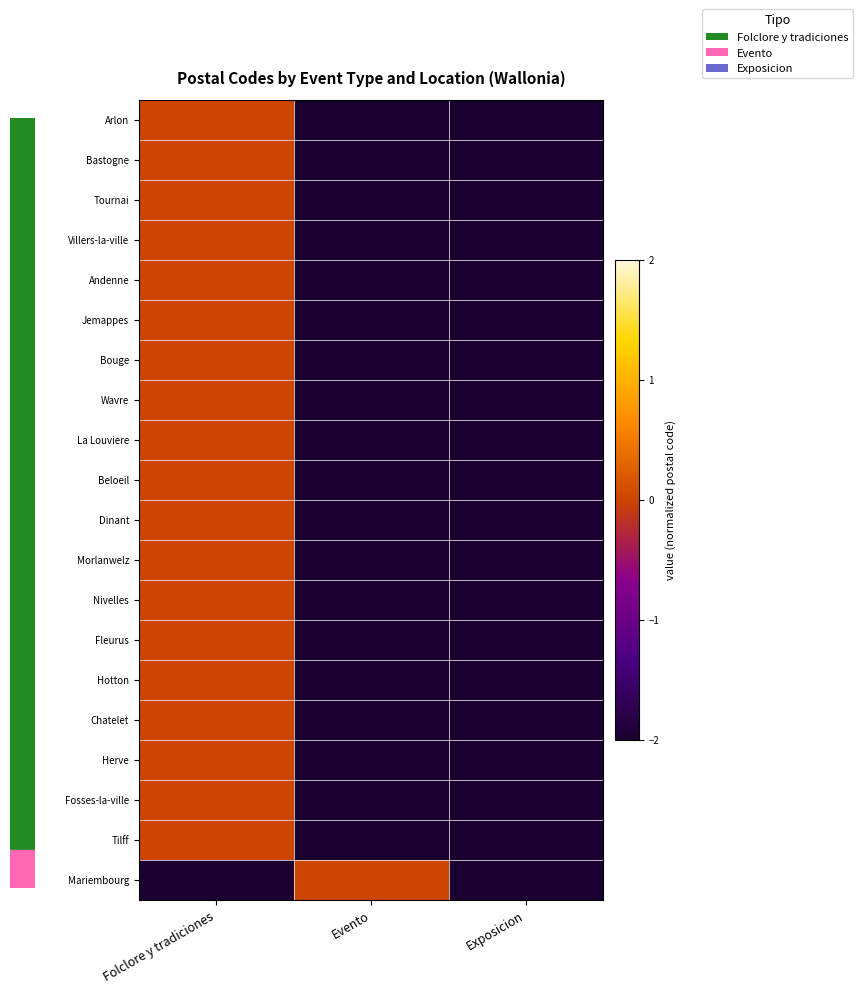

Reading right to left, list all the values displayed in this chart.

Arlon: Exposicion=-6700	Evento=-6700	Folclore y tradiciones=0
Bastogne: Exposicion=-6600	Evento=-6600	Folclore y tradiciones=0
Tournai: Exposicion=-7500	Evento=-7500	Folclore y tradiciones=0
Villers-la-ville: Exposicion=-1495	Evento=-1495	Folclore y tradiciones=0
Andenne: Exposicion=-5300	Evento=-5300	Folclore y tradiciones=0
Jemappes: Exposicion=-7012	Evento=-7012	Folclore y tradiciones=0
Bouge: Exposicion=-5004	Evento=-5004	Folclore y tradiciones=0
Wavre: Exposicion=-1300	Evento=-1300	Folclore y tradiciones=0
La Louviere: Exposicion=-7100	Evento=-7100	Folclore y tradiciones=0
Beloeil: Exposicion=-7970	Evento=-7970	Folclore y tradiciones=0
Dinant: Exposicion=-5500	Evento=-5500	Folclore y tradiciones=0
Morlanwelz: Exposicion=-7140	Evento=-7140	Folclore y tradiciones=0
Nivelles: Exposicion=-1400	Evento=-1400	Folclore y tradiciones=0
Fleurus: Exposicion=-6220	Evento=-6220	Folclore y tradiciones=0
Hotton: Exposicion=-6990	Evento=-6990	Folclore y tradiciones=0
Chatelet: Exposicion=-6200	Evento=-6200	Folclore y tradiciones=0
Herve: Exposicion=-4650	Evento=-4650	Folclore y tradiciones=0
Fosses-la-ville: Exposicion=-5070	Evento=-5070	Folclore y tradiciones=0
Tilff: Exposicion=-4130	Evento=-4130	Folclore y tradiciones=0
Mariembourg: Exposicion=-5660	Evento=0	Folclore y tradiciones=-5660